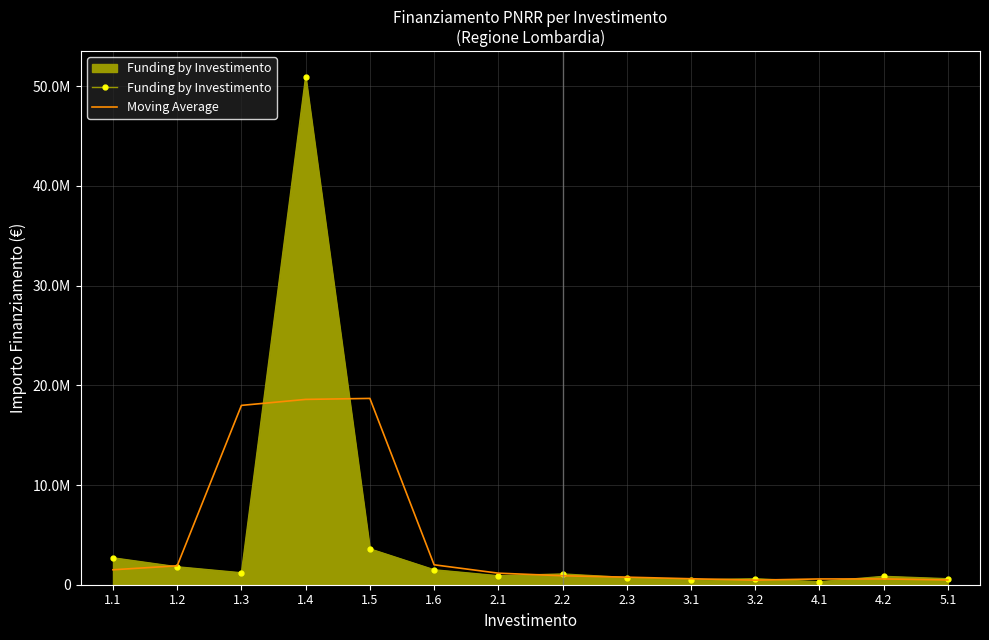

Which series has the largest range (max minus min)?

Funding by Investimento